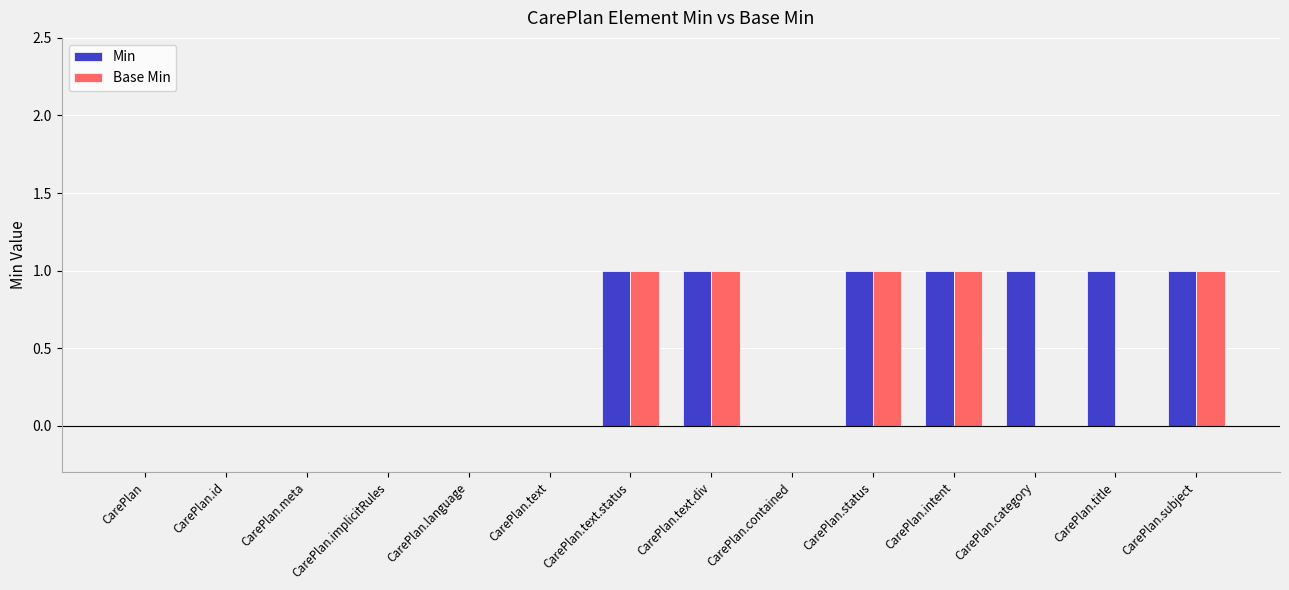

Is it true that Base Min equals 0 at CarePlan.text.div?

False